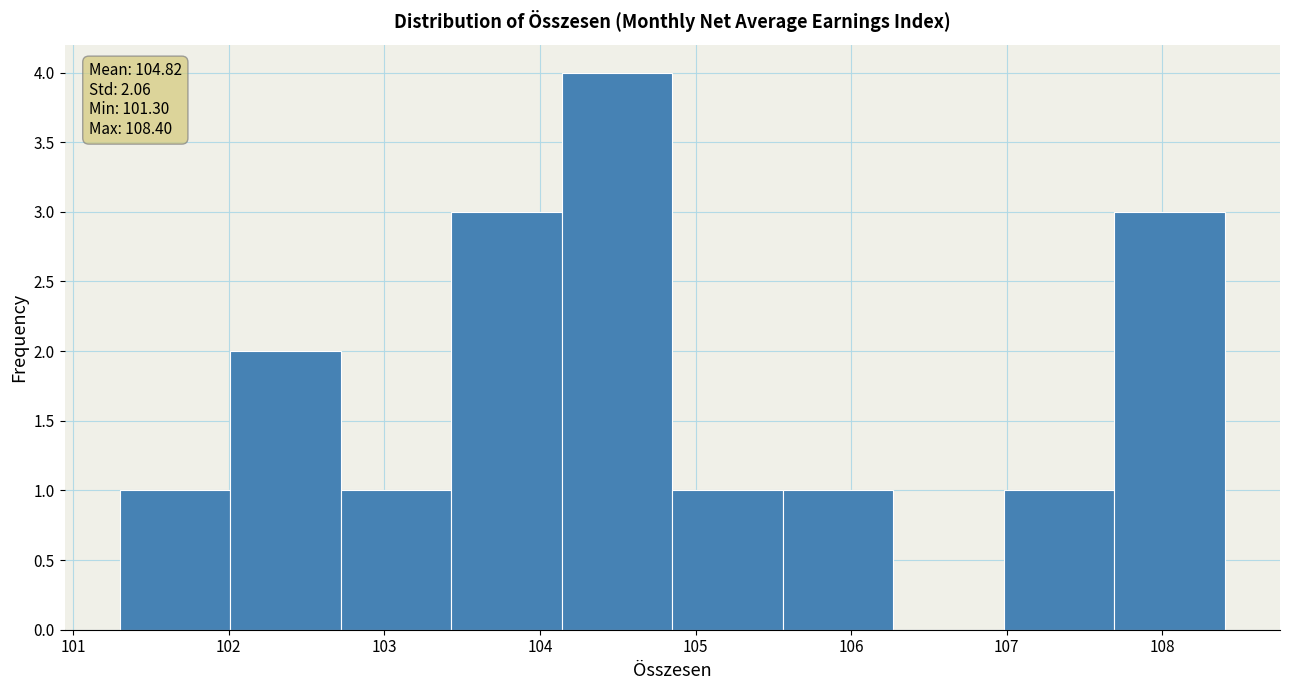

Over which range of the x-axis is the bar tallest?

104.14 to 104.85